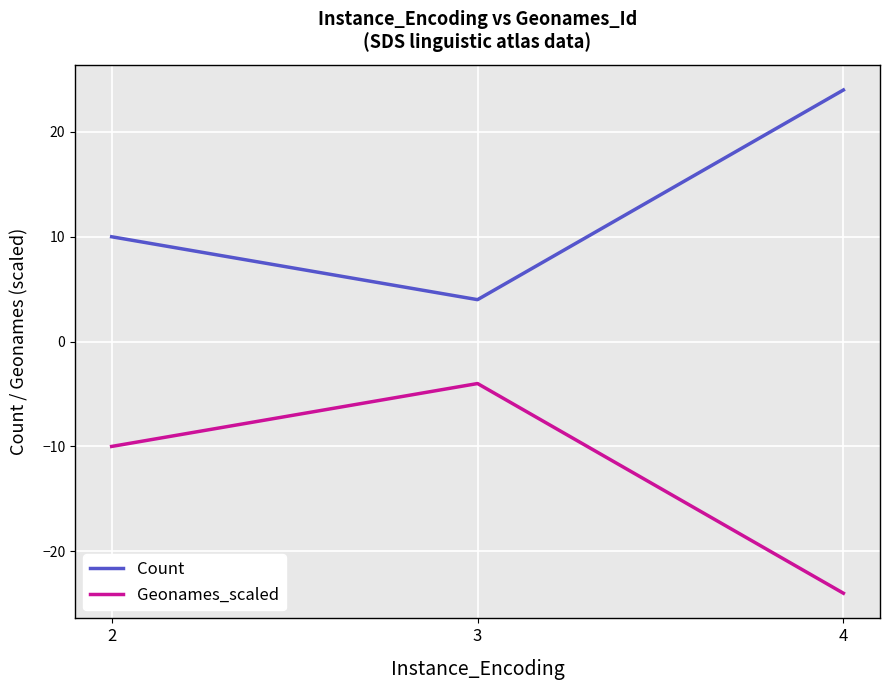

How many values in the Count series are below 10?

1